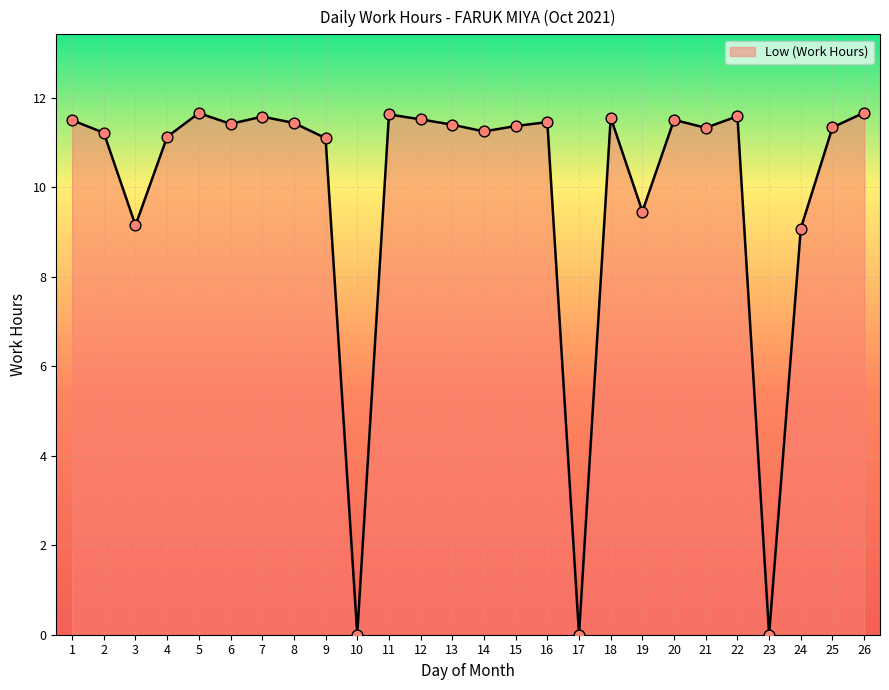

What is the ratio of the value at 14 to the value at 20?

1.0